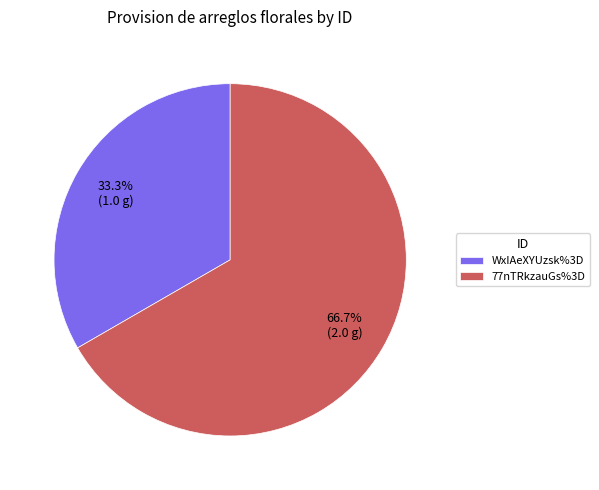

Which has a higher value, WxIAeXYUzsk%3D or 77nTRkzauGs%3D?

77nTRkzauGs%3D